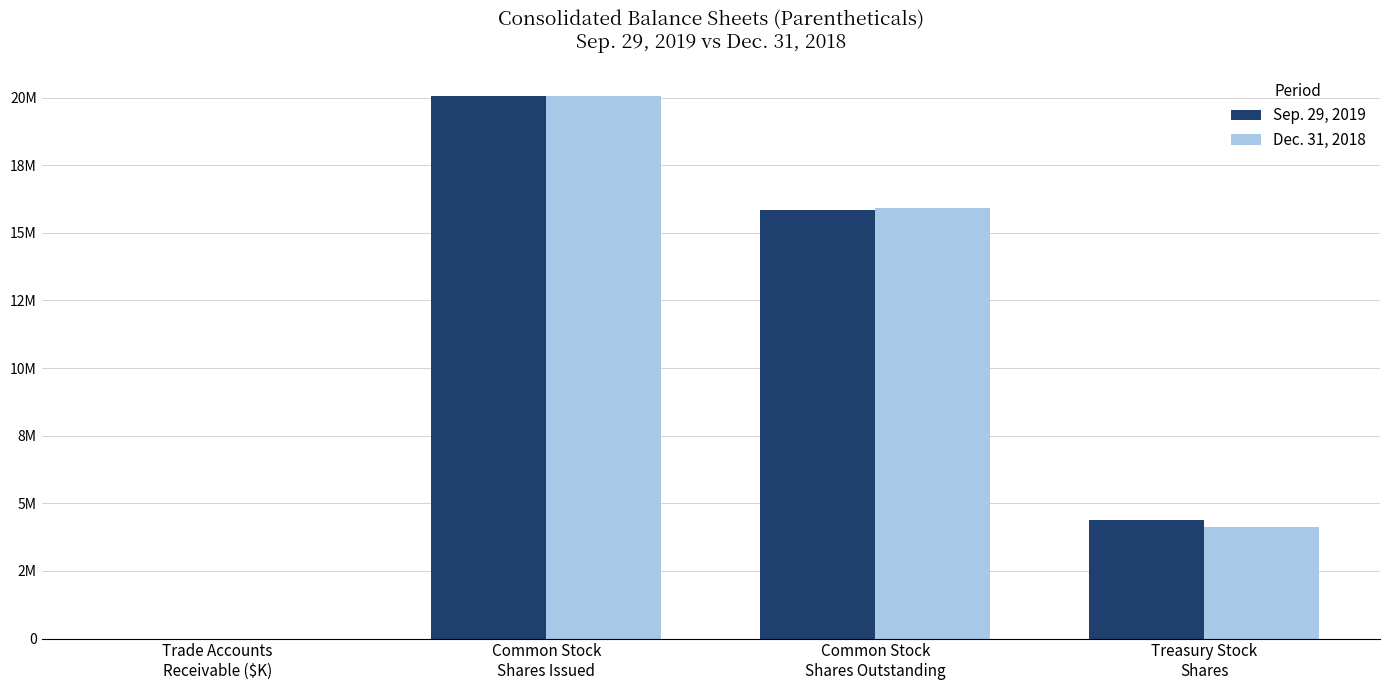

Between Common Stock
Shares Issued and Treasury Stock
Shares, which series saw the biggest shift?

Dec. 31, 2018